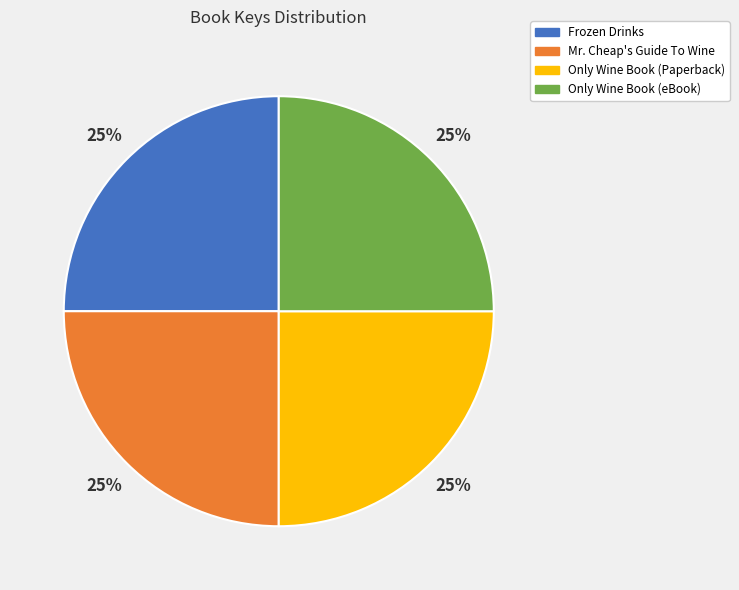

Does any single category account for the majority?

No